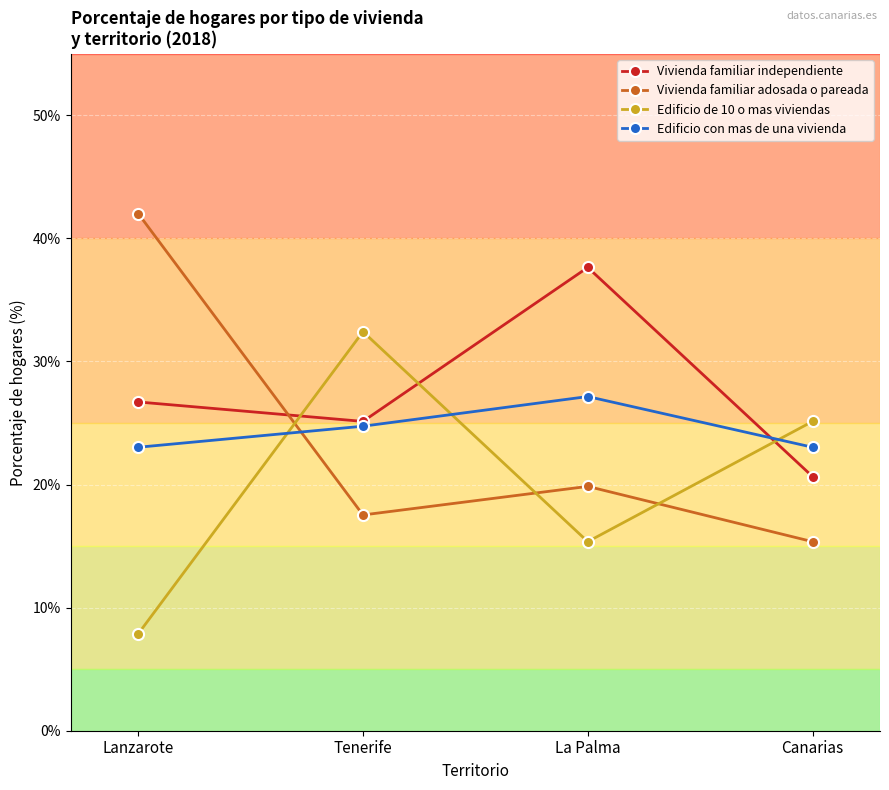

Which series changed the most between Tenerife and Canarias?

Edificio de 10 o mas viviendas